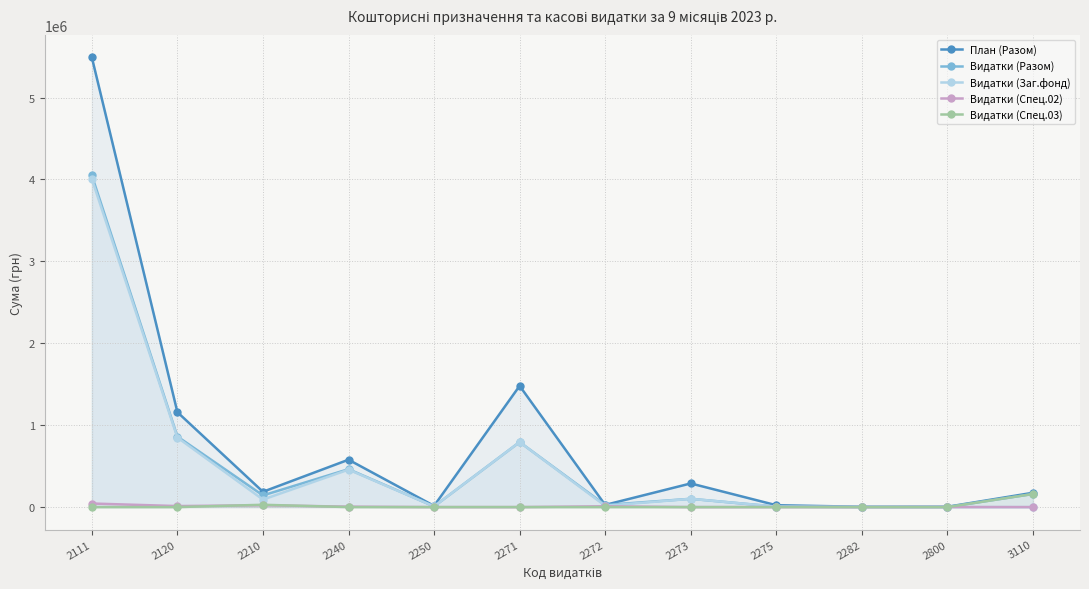

List the series in order of their peak value, highest first.

План (Разом), Видатки (Разом), Видатки (Заг.фонд), Видатки (Спец.03), Видатки (Спец.02)